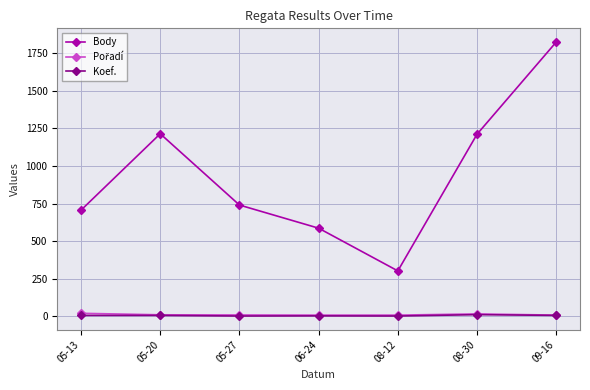

What is the spread (max minus min) of values at 05-27?

738